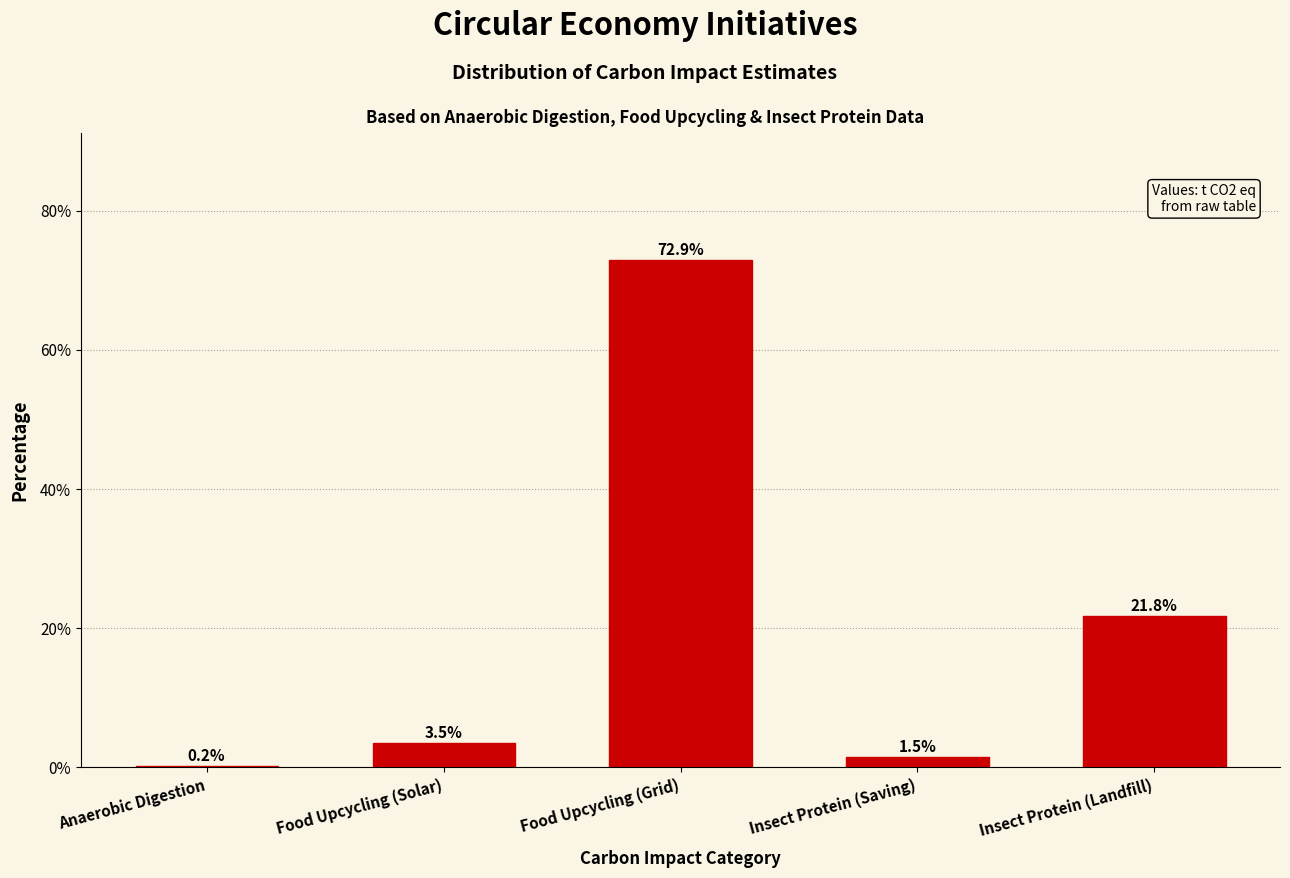

Reading right to left, list all the values displayed in this chart.

Insect Protein (Landfill)=21.8	Insect Protein (Saving)=1.5	Food Upcycling (Grid)=72.9	Food Upcycling (Solar)=3.5	Anaerobic Digestion=0.2